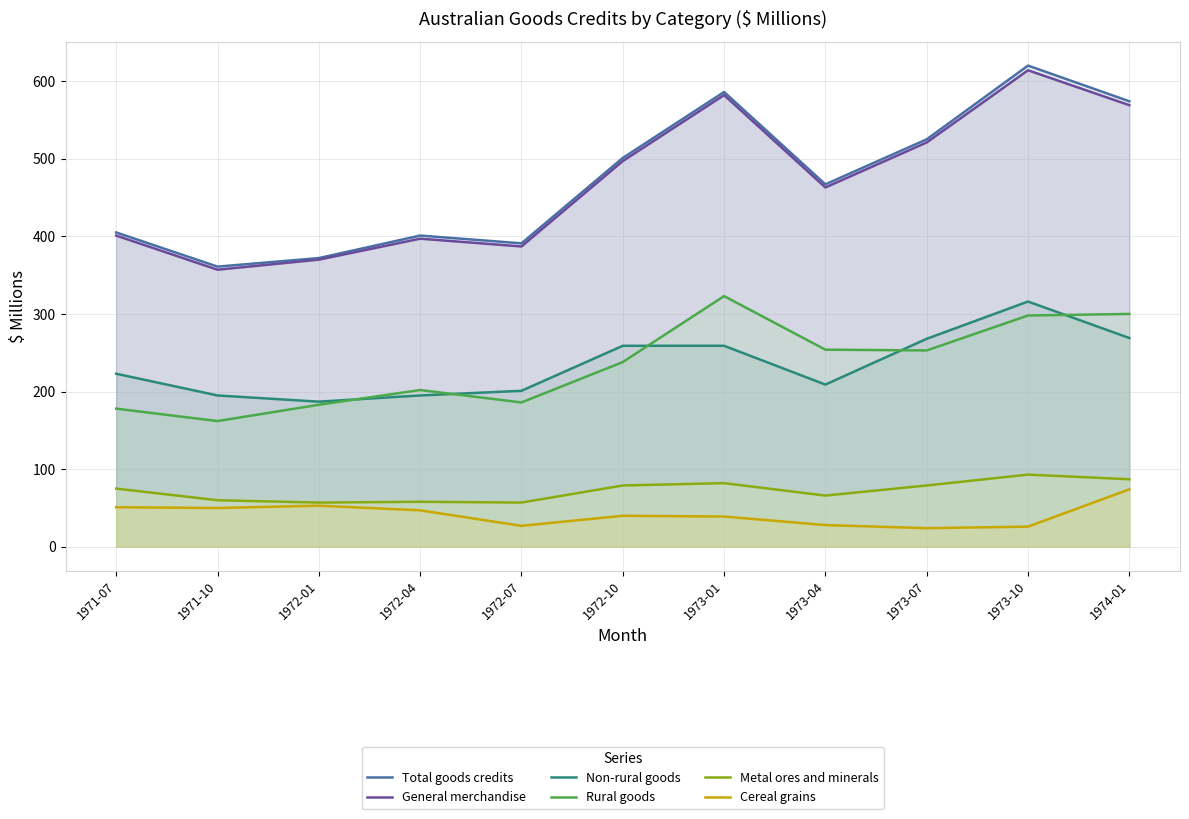

True or false: Total goods credits and Rural goods intersect in this chart.

False